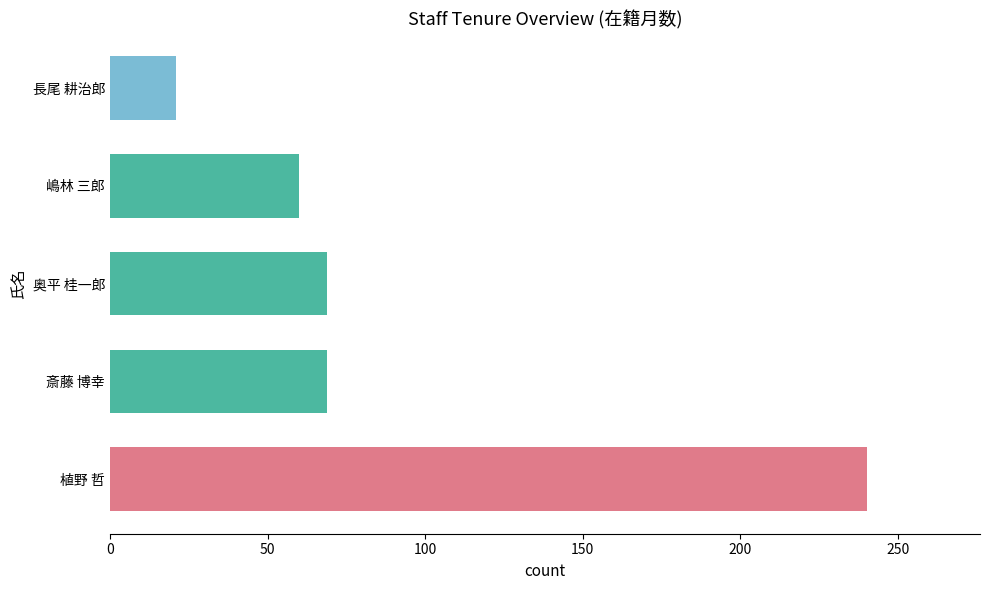

What is the average value?

92